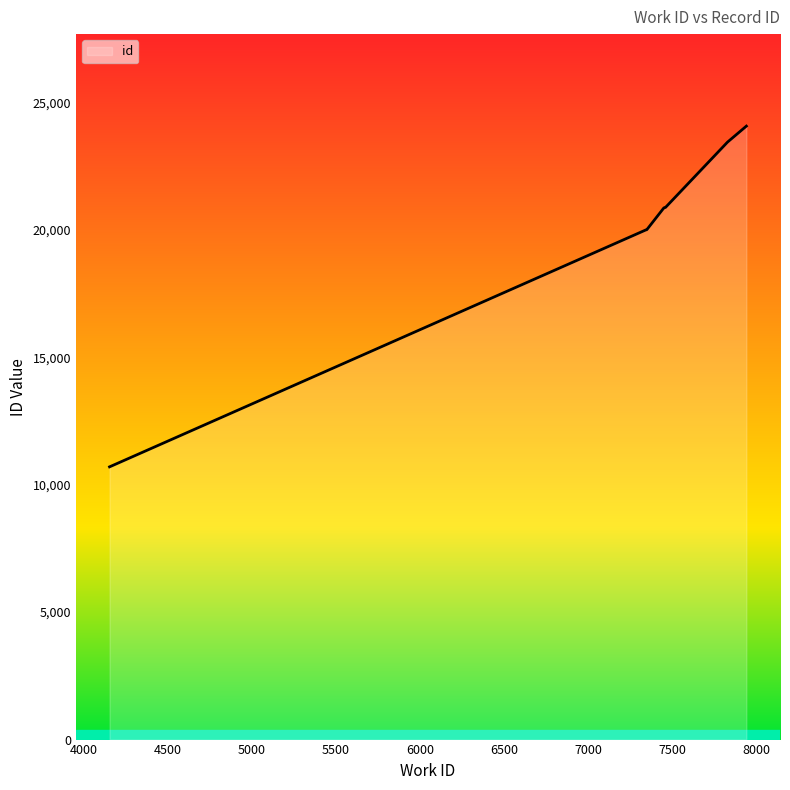

What is the greatest value displayed?

24063